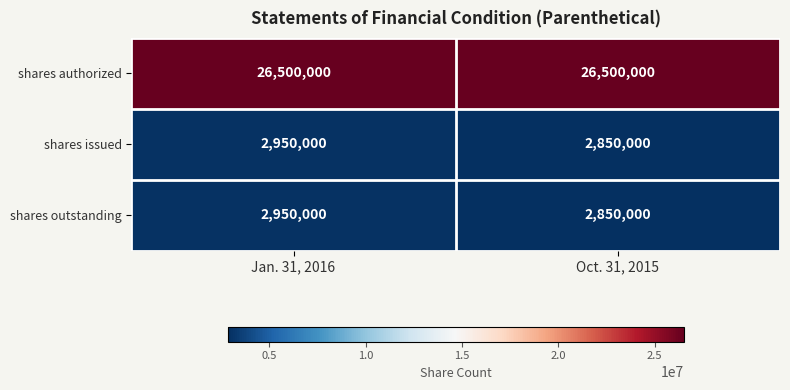

The shares outstanding series shows 2950000 at Jan. 31, 2016. True or false?

True